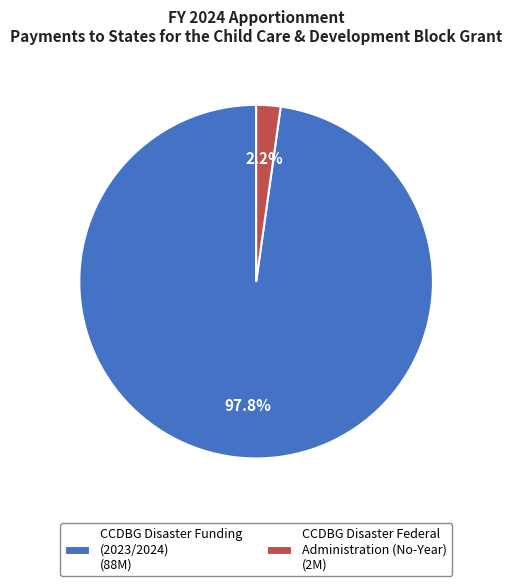

To the nearest percent, what percentage of the pie is CCDBG Disaster Funding (2023/2024)?

98%